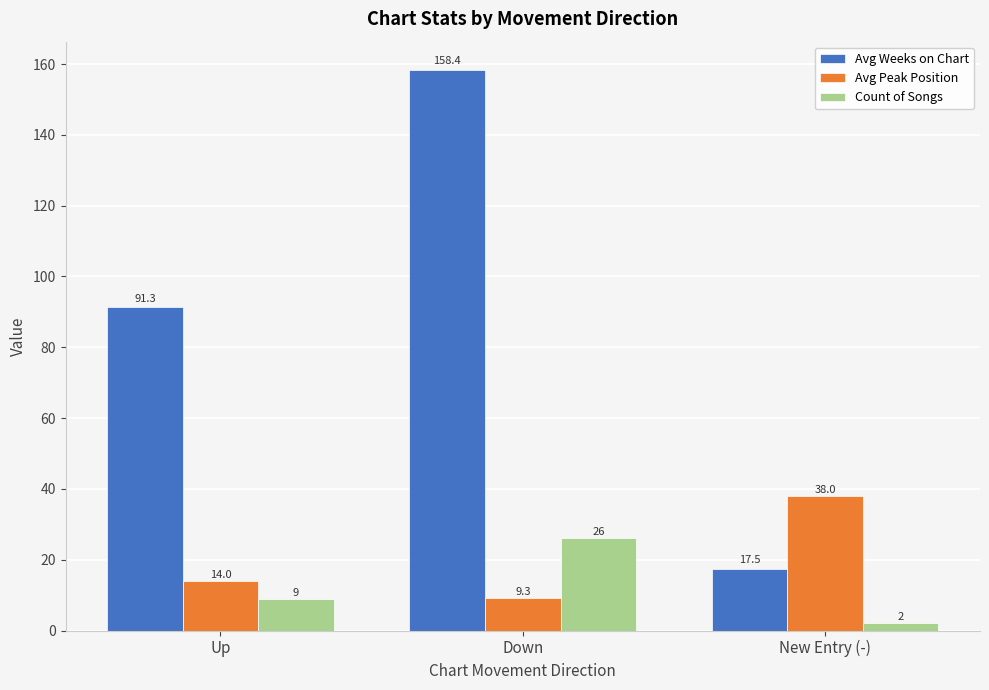

Rank the series at New Entry (-) from lowest to highest value.

Count of Songs, Avg Weeks on Chart, Avg Peak Position